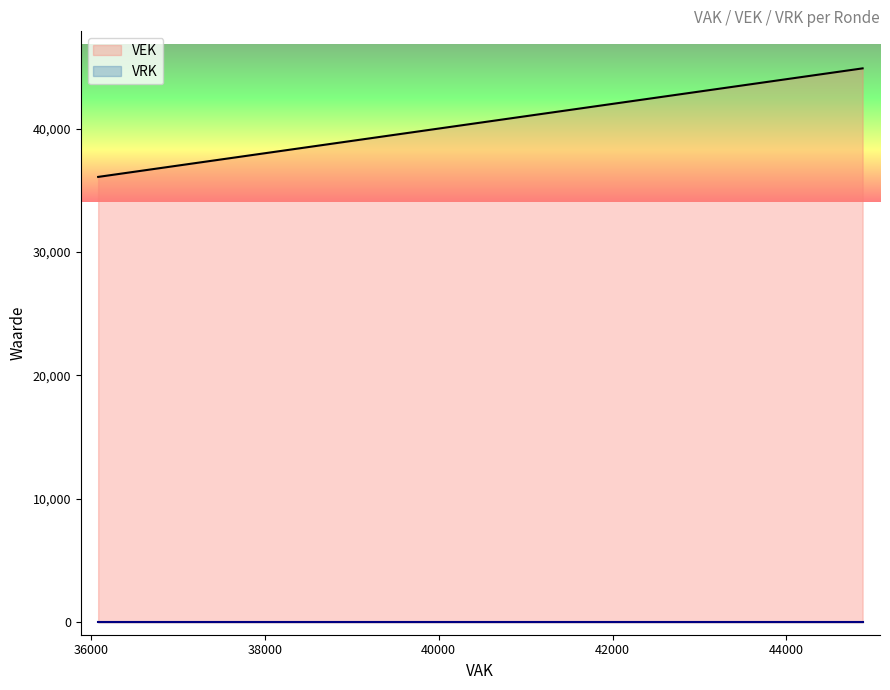

What are all the series names shown in the legend?

VEK, VRK